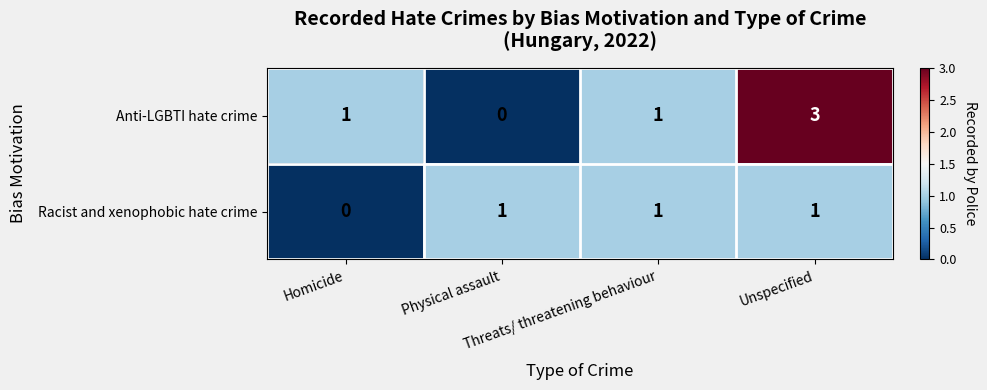

Which series has the largest total across all categories?

Anti-LGBTI hate crime